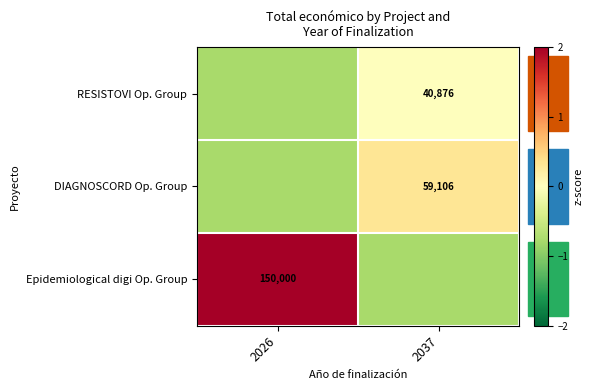

What value does the Epidemiological digi Op. Group series have at 2026?

2.0